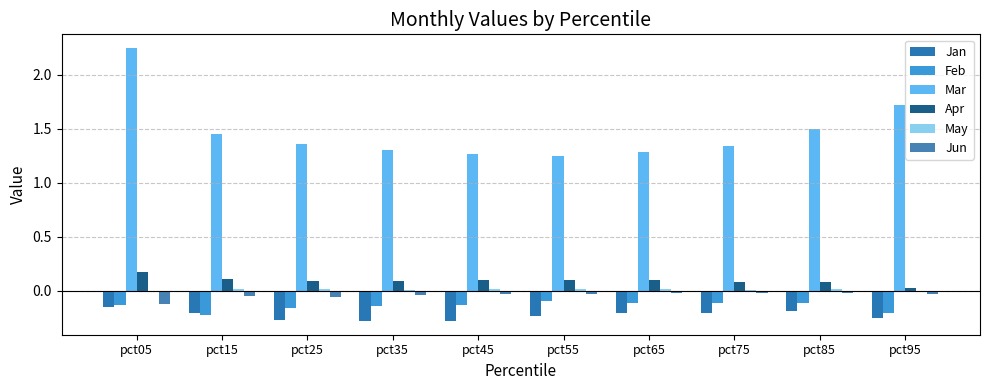

Where does the May series first go above 0?

pct15